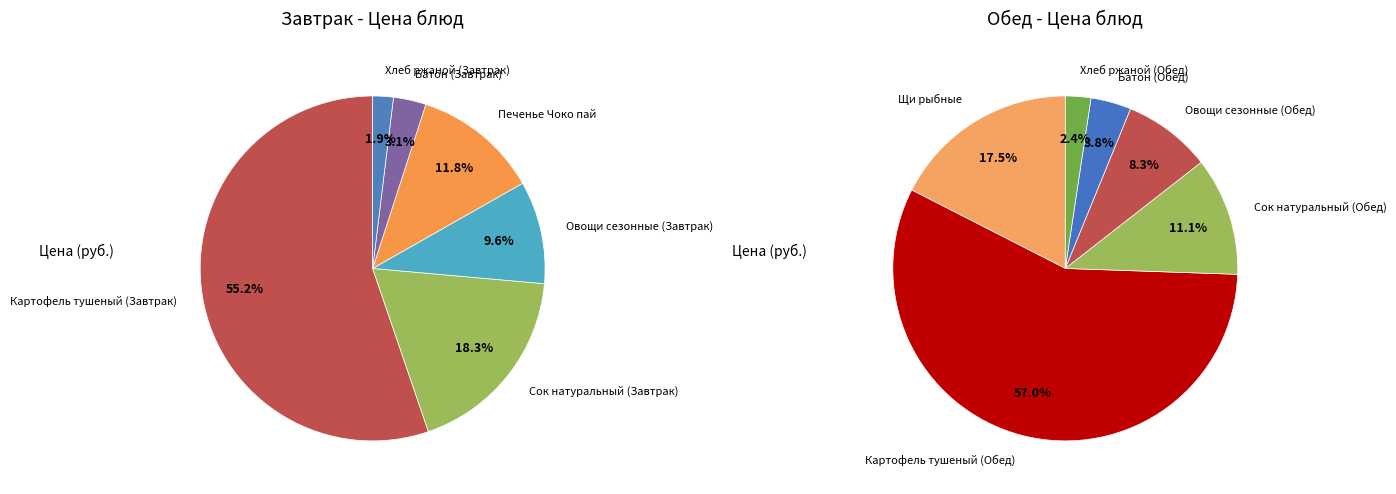

What is the change in value from Печенье Чоко пай to Картофель тушеный (Обед)?

+53.3